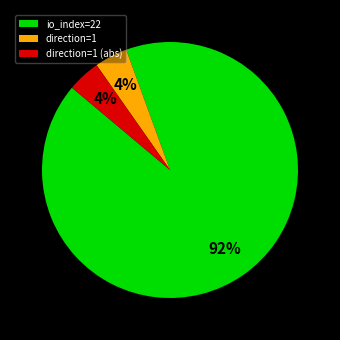

True or false: direction=1 (abs) accounts for 4% of the total.

True